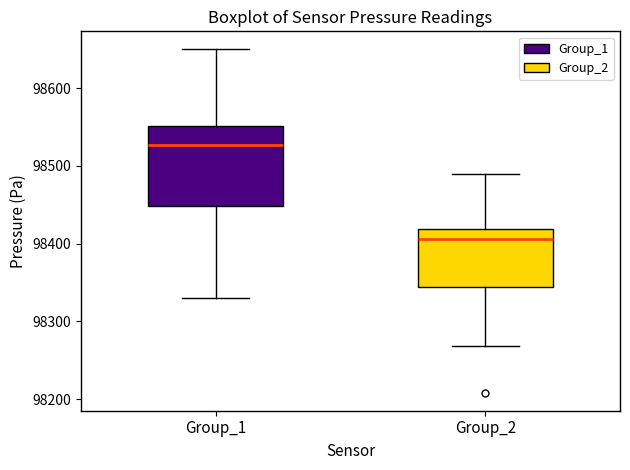

Comparing the boxes themselves (not the whiskers), which one is the tallest?

Group_1